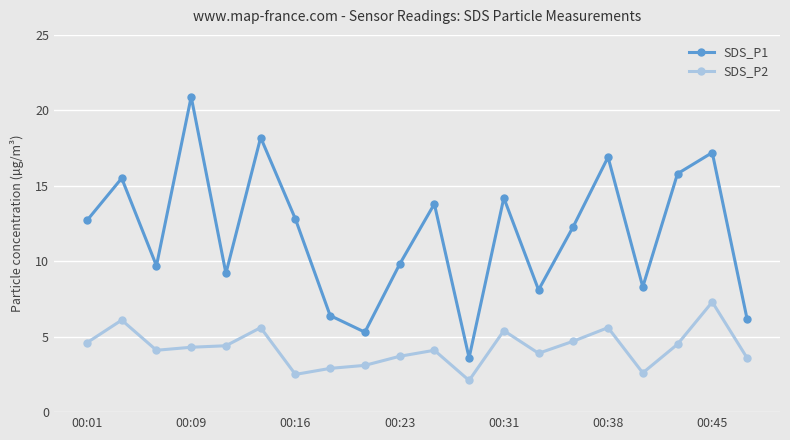

How many data points does each series have?

20